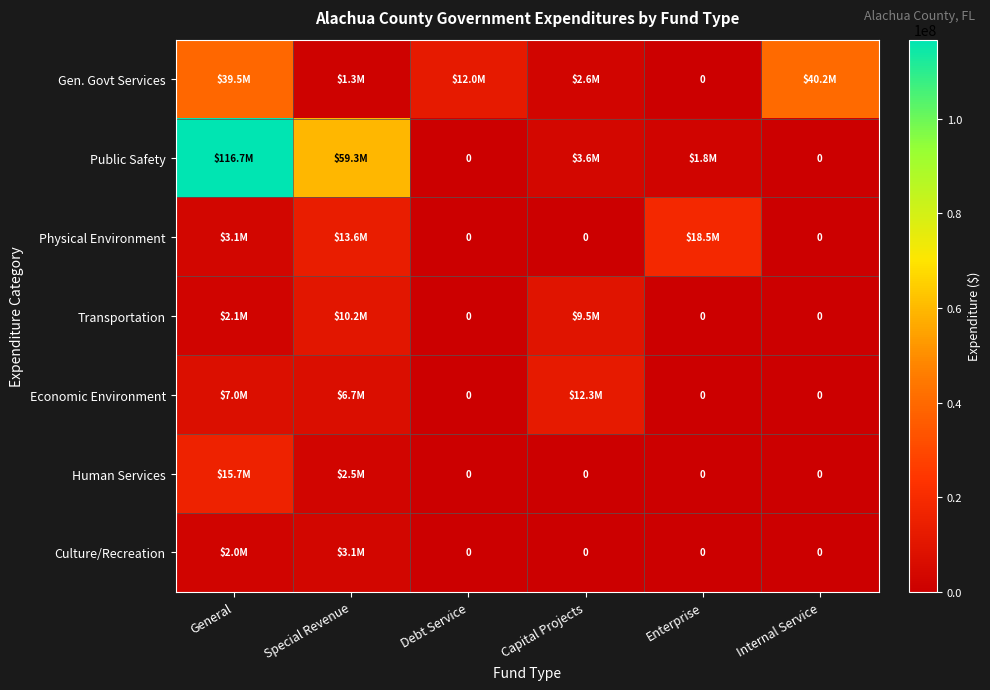

How many data points in Gen. Govt Services are less than 11965332?

3